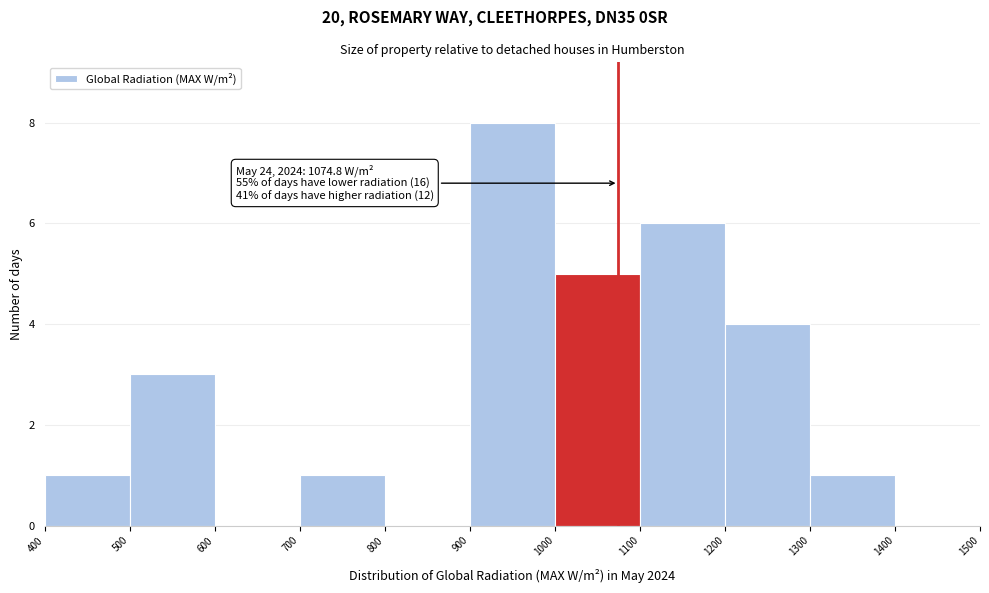

Which range on the x-axis has the tallest bar?

900 to 1000